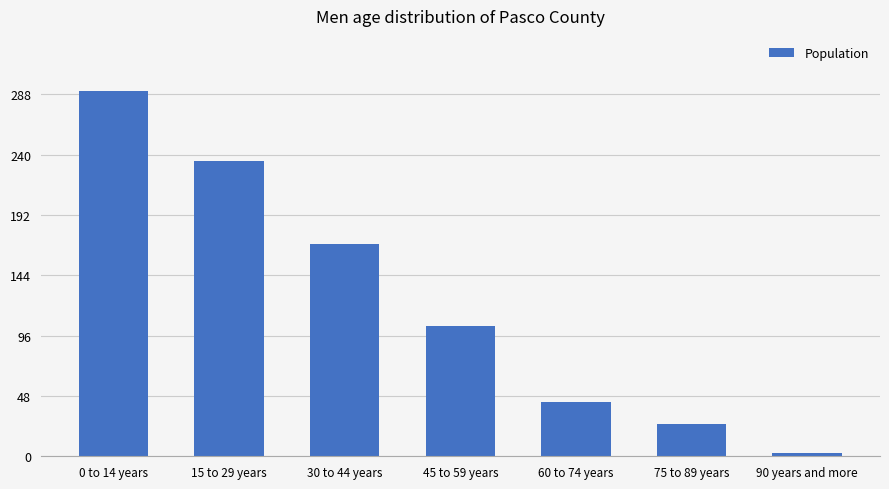

List the labels in order of value, smallest first.

90 years and more, 75 to 89 years, 60 to 74 years, 45 to 59 years, 30 to 44 years, 15 to 29 years, 0 to 14 years